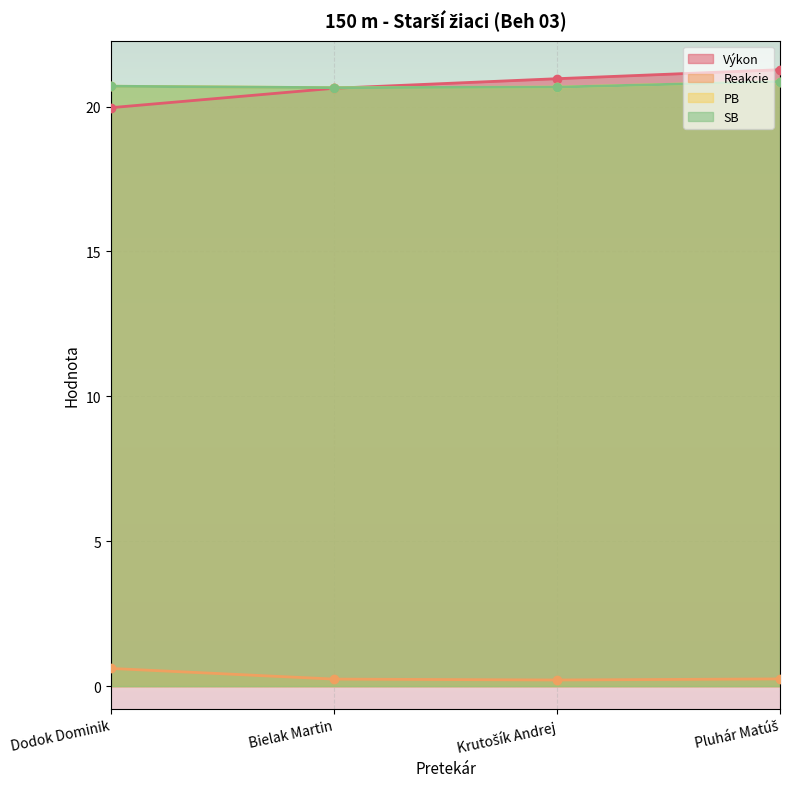

How many lines are shown in the chart?

4